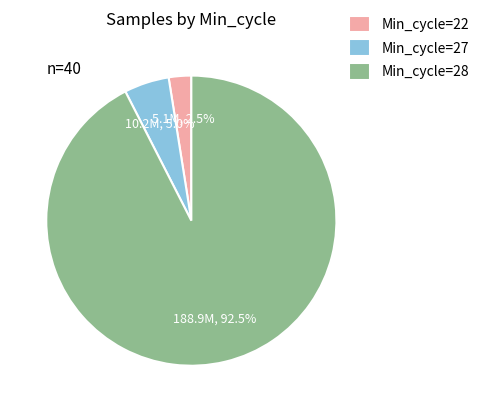

Which slice is the smallest?

Min_cycle=22